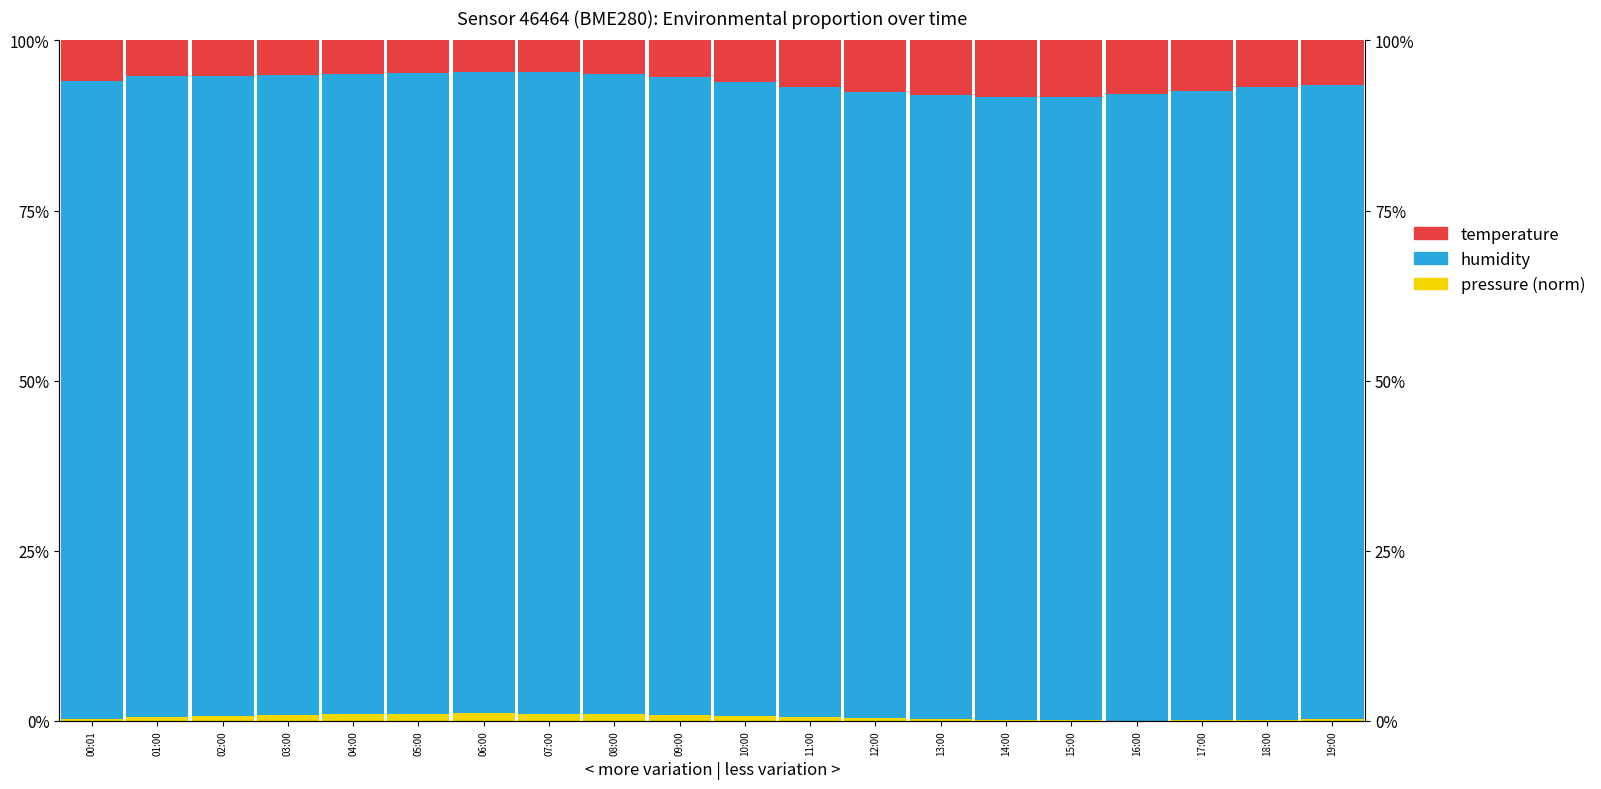

Is the value of temperature at 14:00 greater than the value of humidity at 00:01?

No